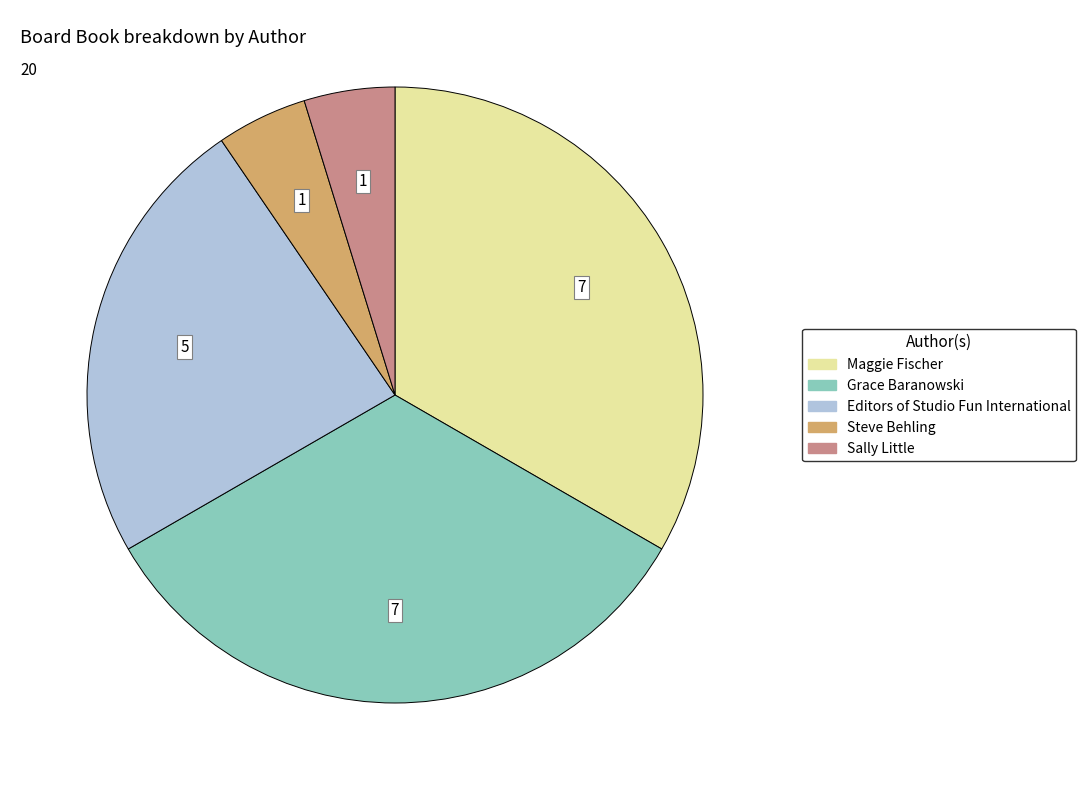

Is there any slice that represents more than half of the pie?

No